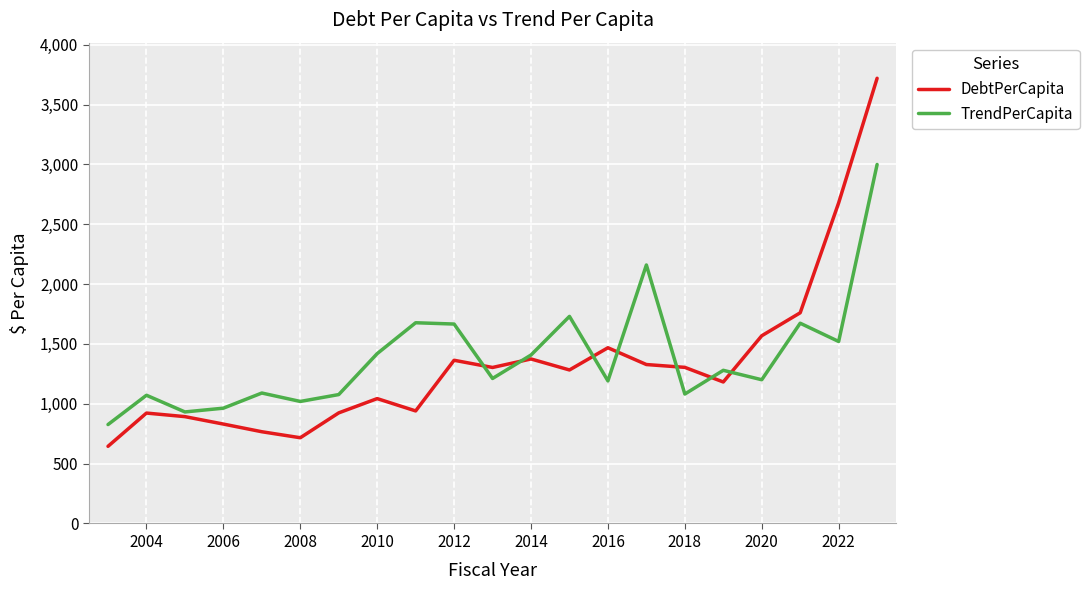

List the series in order of their peak value, highest first.

DebtPerCapita, TrendPerCapita